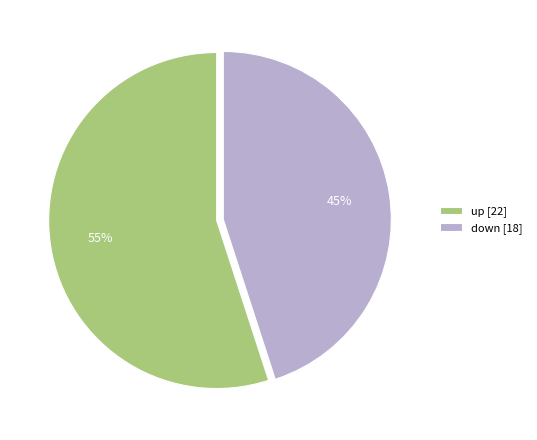

Is there any slice that represents more than half of the pie?

Yes